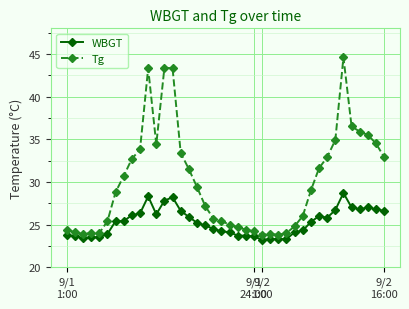

True or false: Tg and WBGT cross at least once.

False